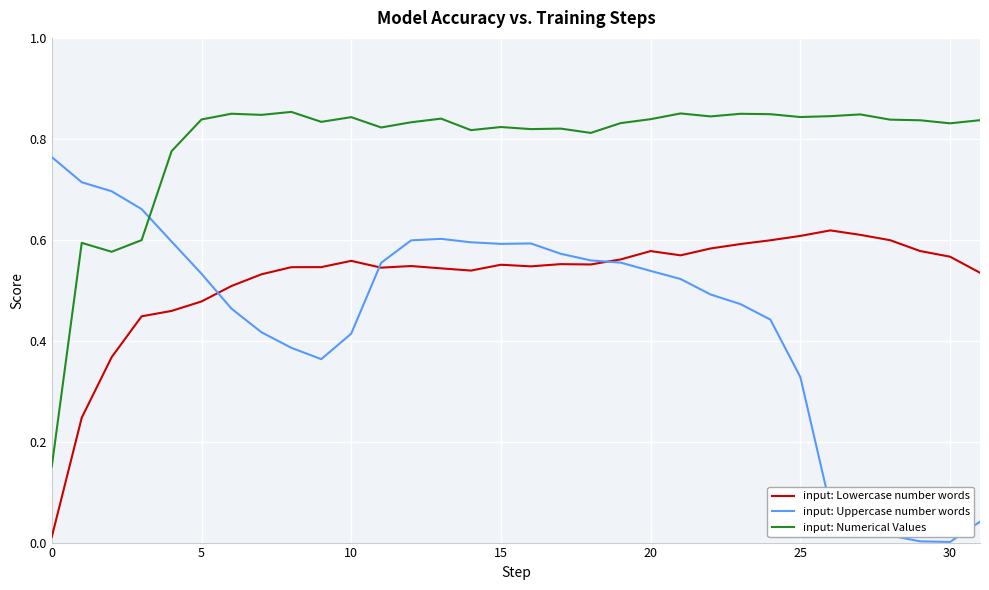

True or false: input: Lowercase number words and input: Numerical Values intersect in this chart.

False